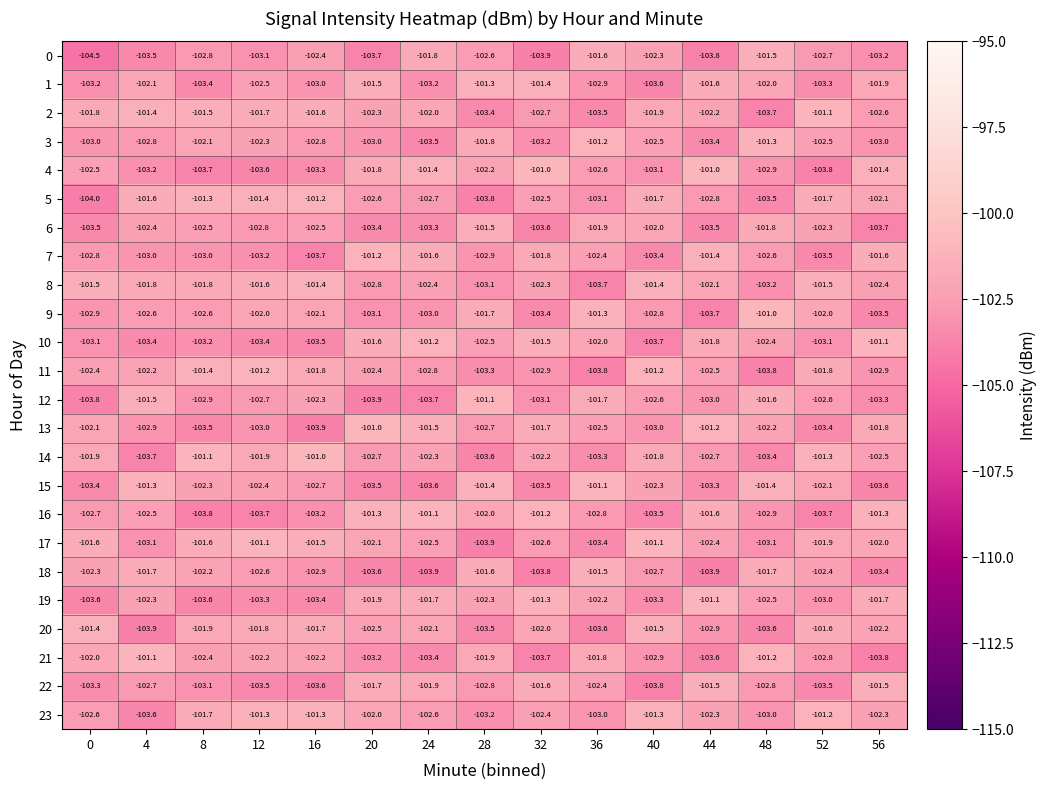

The 22 series shows -101.7 at 20. True or false?

True